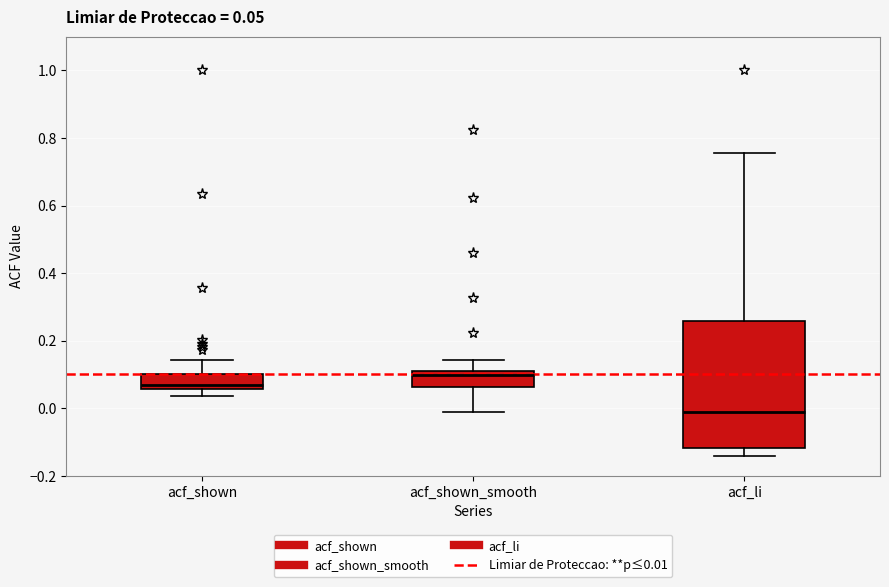

Which box is the tallest, from its lower edge to its upper edge?

acf_li